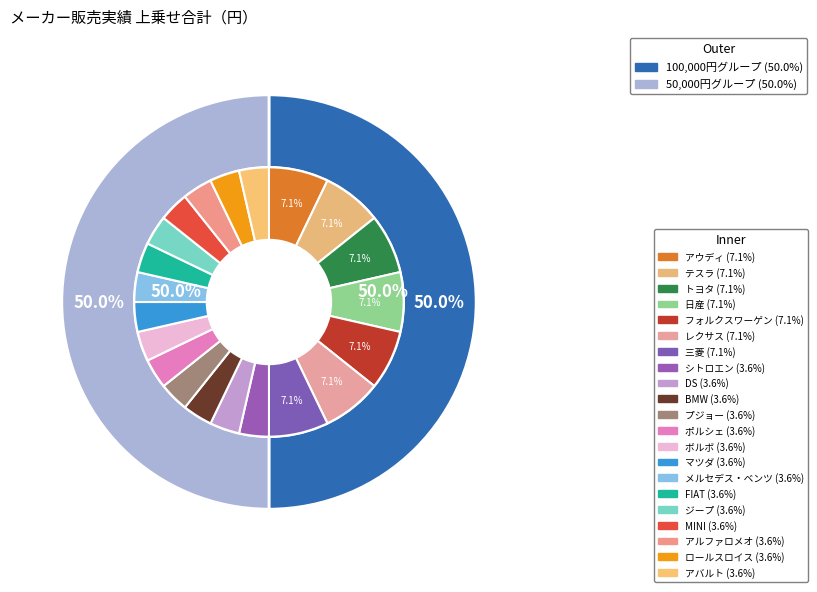

How many slices are in this pie chart?

21